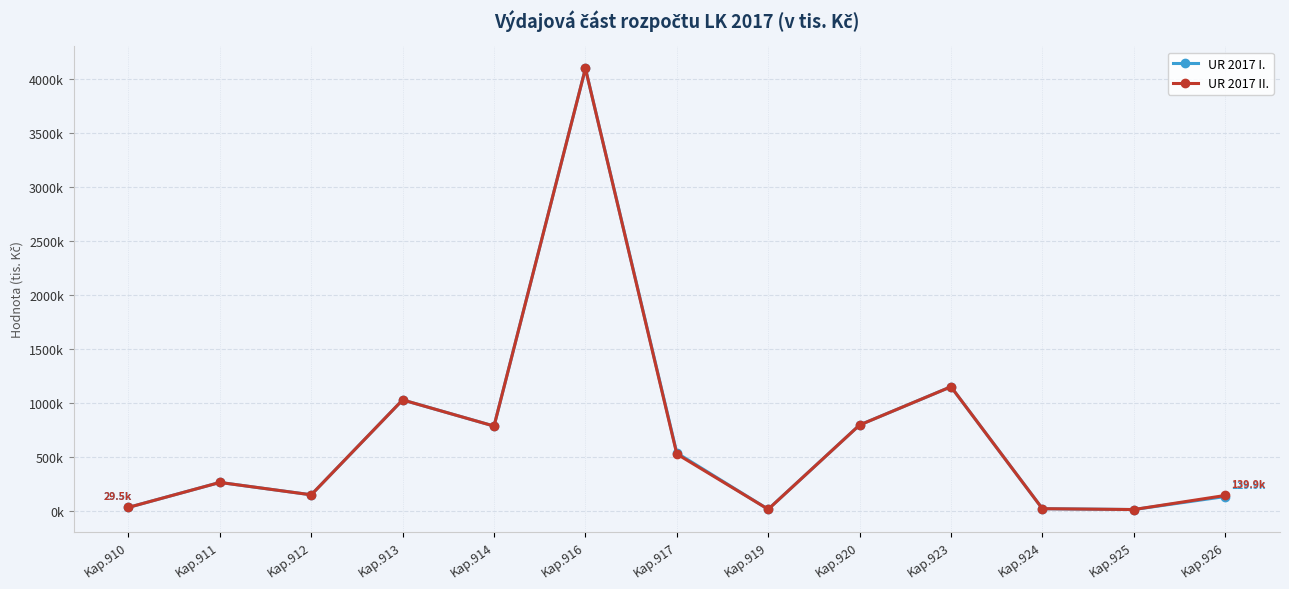

True or false: UR 2017 II. and UR 2017 I. cross at least once.

False